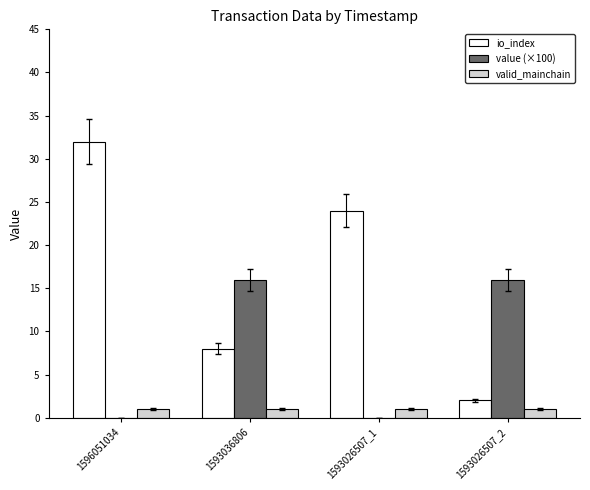

What is the greatest value displayed?

32.0